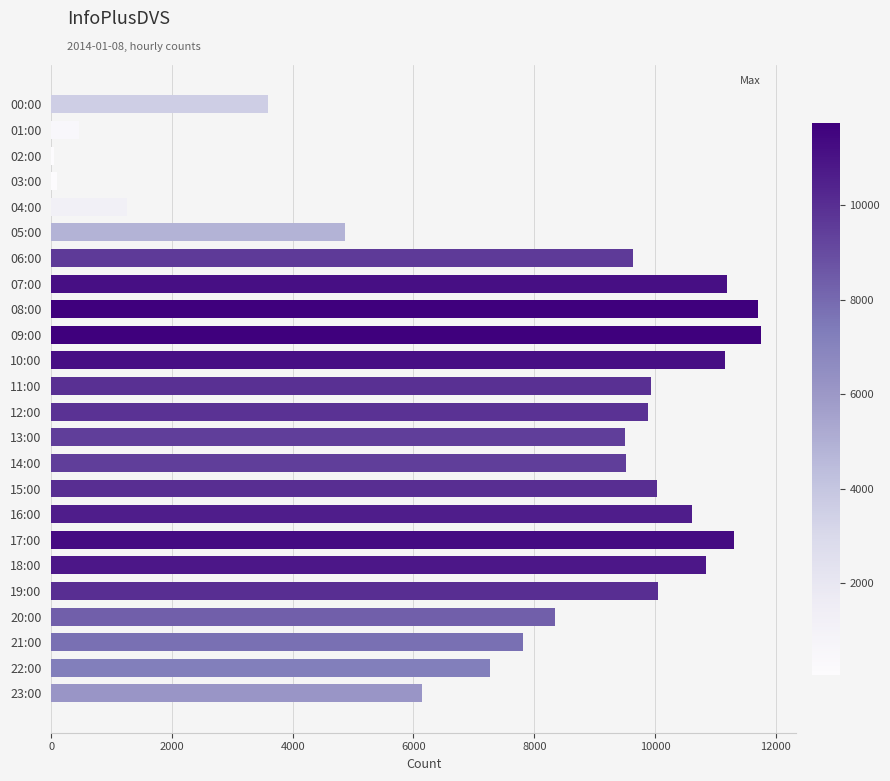

What is the sum of all values?

187003